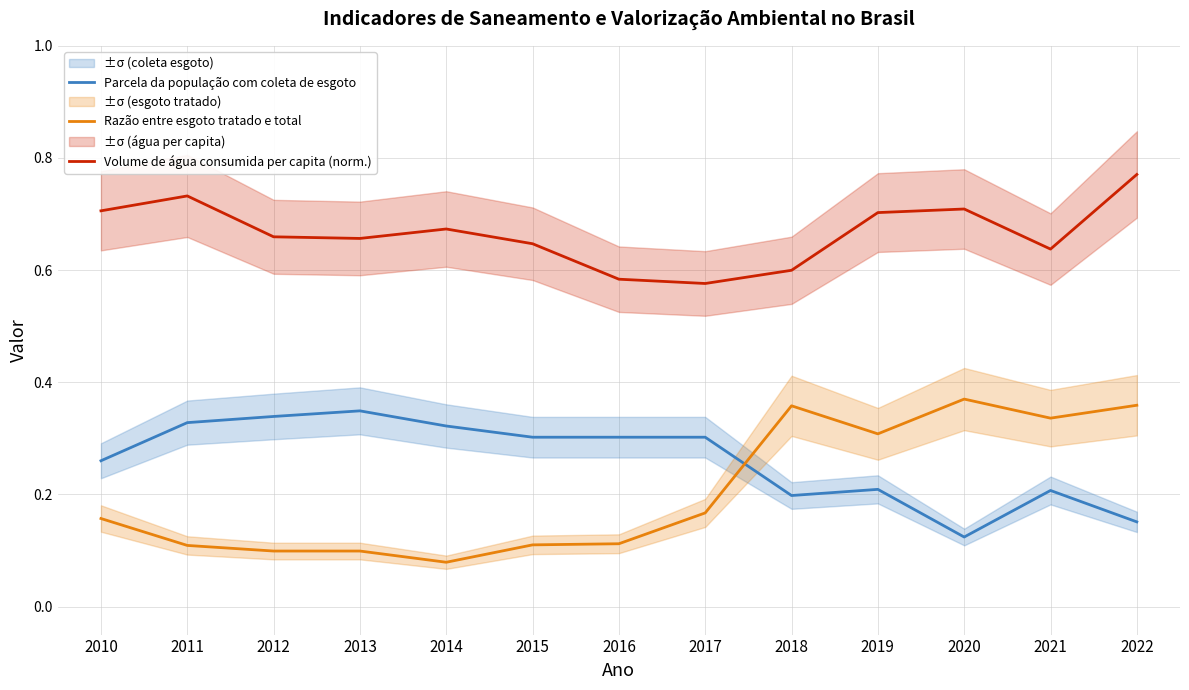

How many lines are shown in the chart?

3